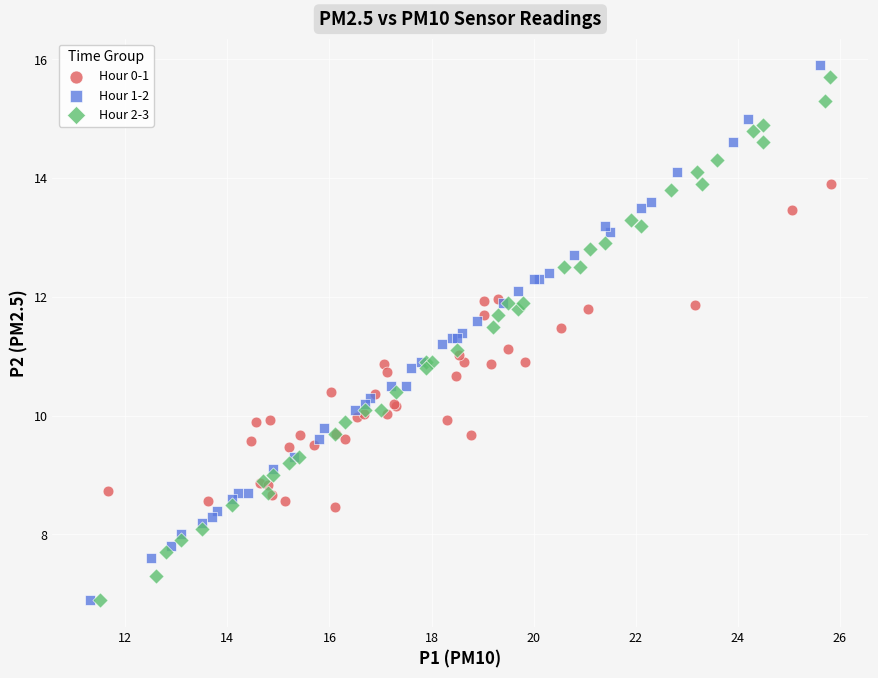

Which series contains the highest Y value?

Hour 1-2